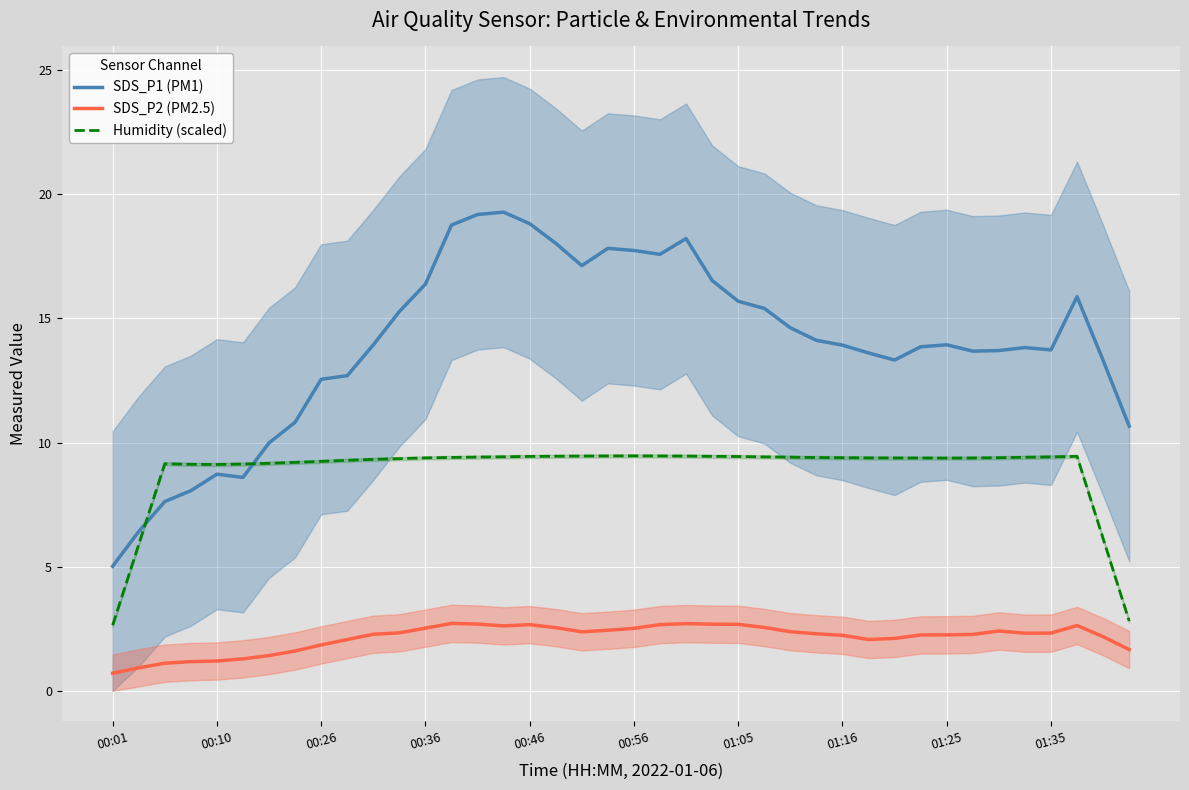

In SDS_P2 (PM2.5), how many points are lower than both neighbors (excluding endpoints)?

4